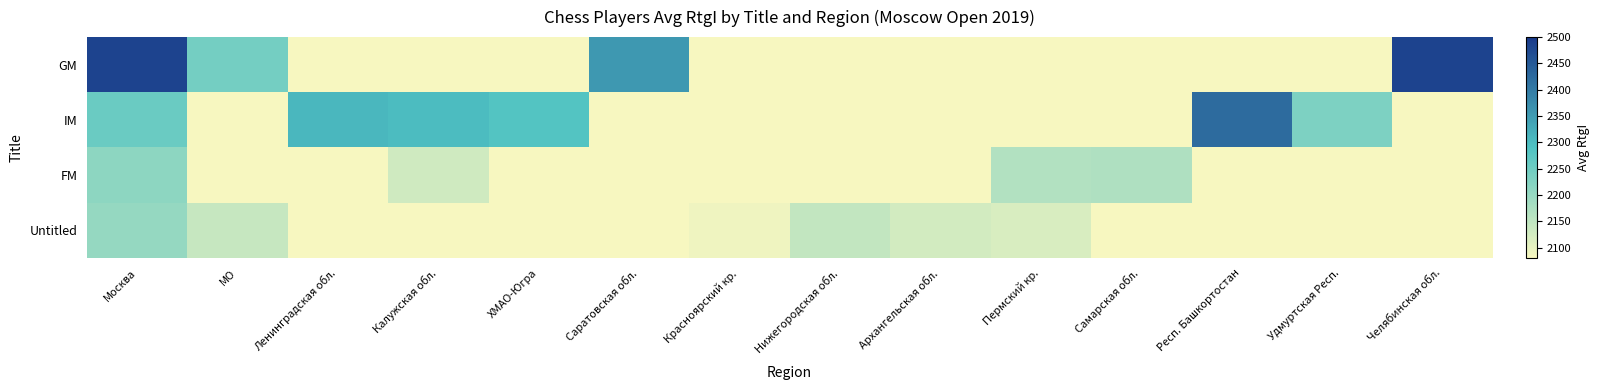

Which series has the largest total across all categories?

IM